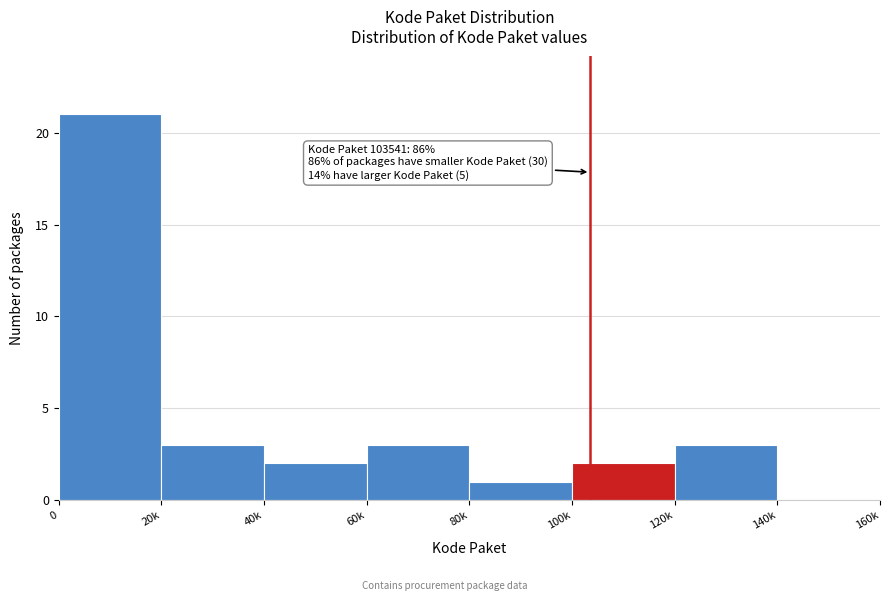

Reading left to right, what are all the values shown in this chart?

0=21	20k=3	40k=2	60k=3	80k=1	100k=2	120k=3	140k=0